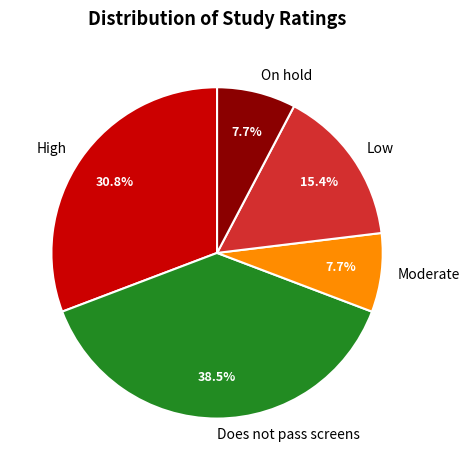

Does High account for over 50% of the chart?

No